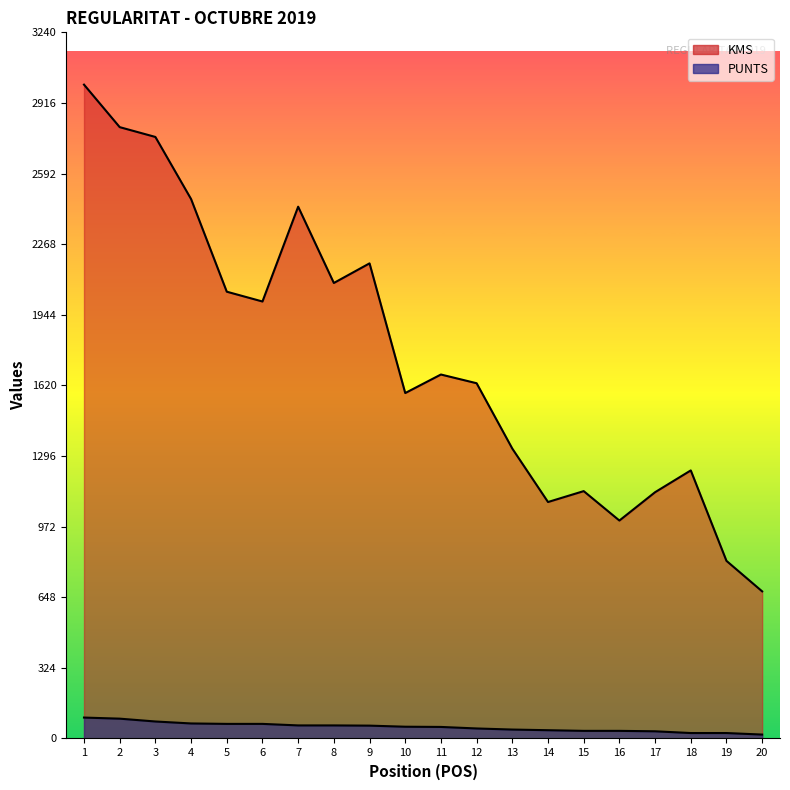

Which has a higher value, 18 or 13?

13